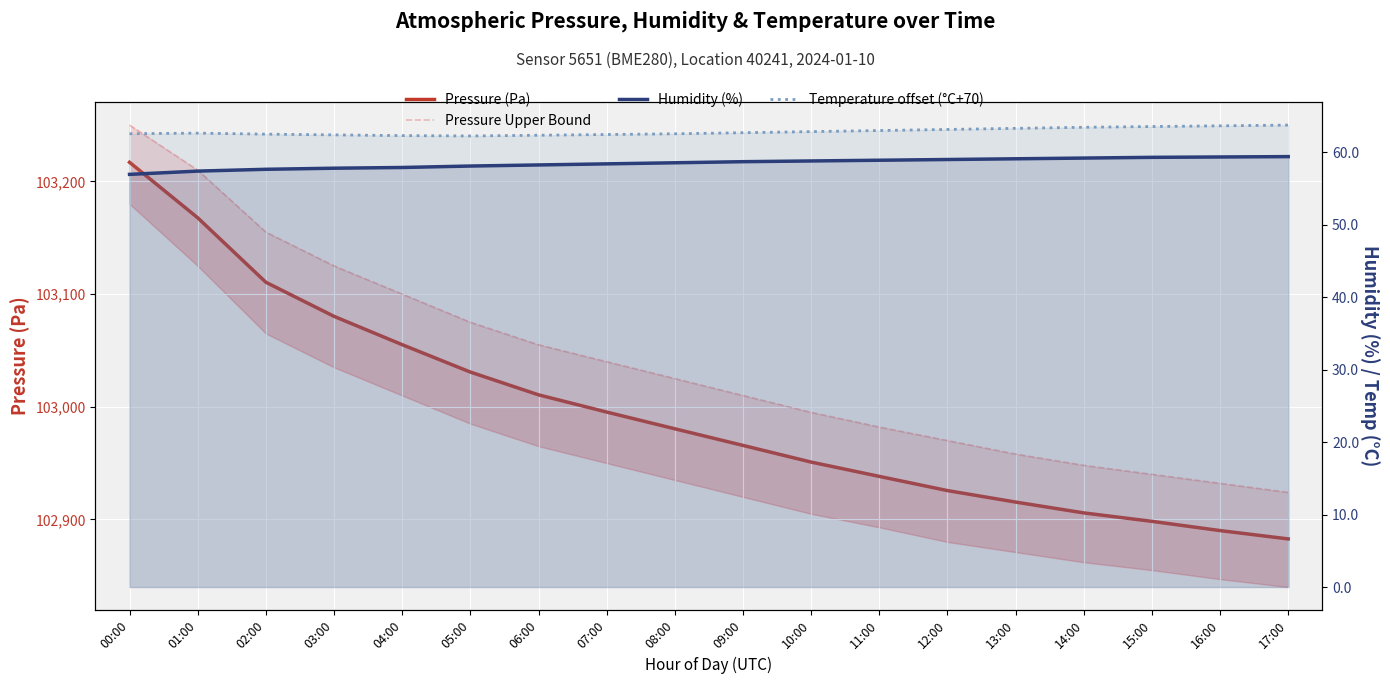

True or false: Humidity (%) and Pressure Upper Bound cross at least once.

False